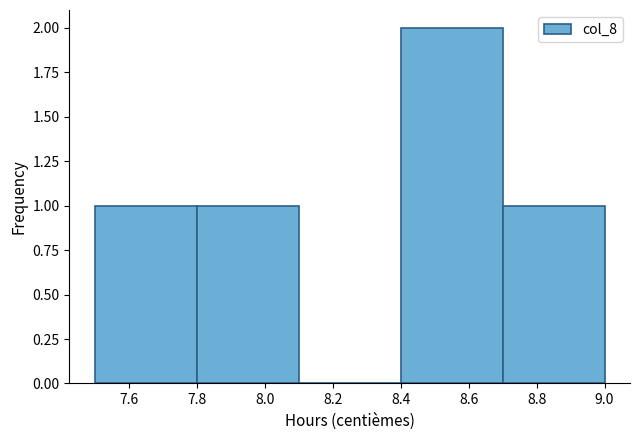

Reading left to right, list every bar in this chart as the range it spans on the x-axis followed by its height. The values are not printed on the chart, so give them approximately, as read against the axis.

7.5 to 7.8: 1
7.8 to 8.1: 1
8.1 to 8.4: 0
8.4 to 8.7: 2
8.7 to 9.0: 1